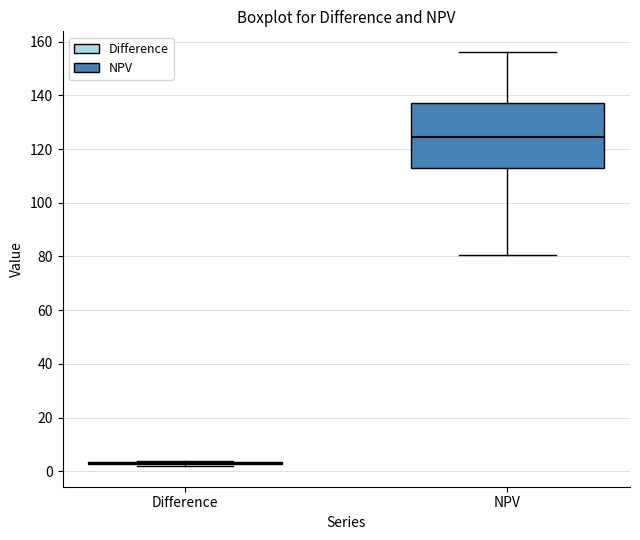

Reading left to right, transcribe this box plot: for each box, give where its median line is, the range the box spans, and where its two whiskers end, as read against the y-axis. The values are not printed on the chart, so give them approximately, as read against the axis.

Difference: box collapsed to a line at 2, whiskers 2 to 4
NPV: median 124, box 112 to 138, whiskers 80 to 156